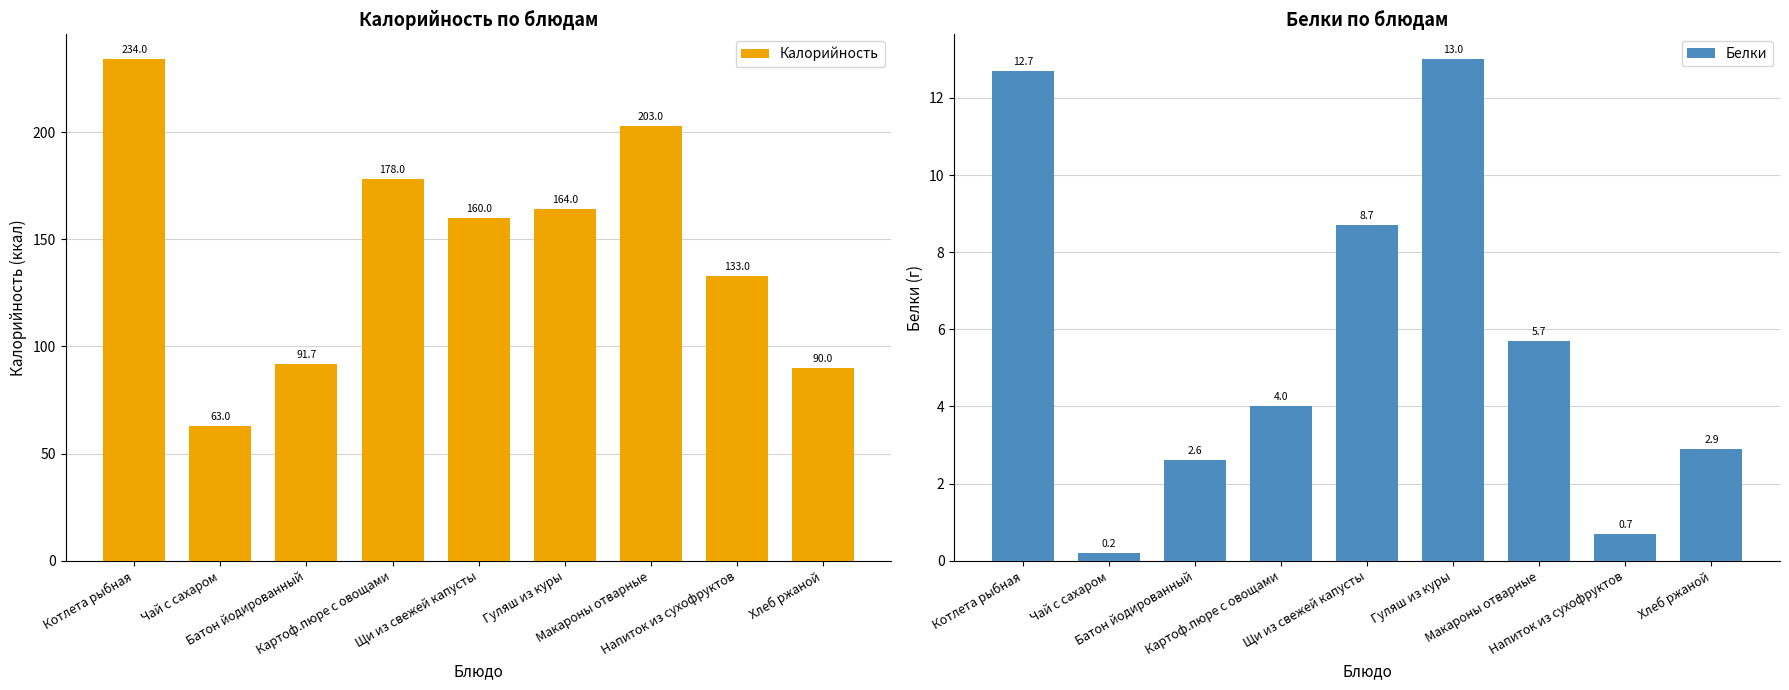

What value does the Калорийность series have at Котлета рыбная?

234.0